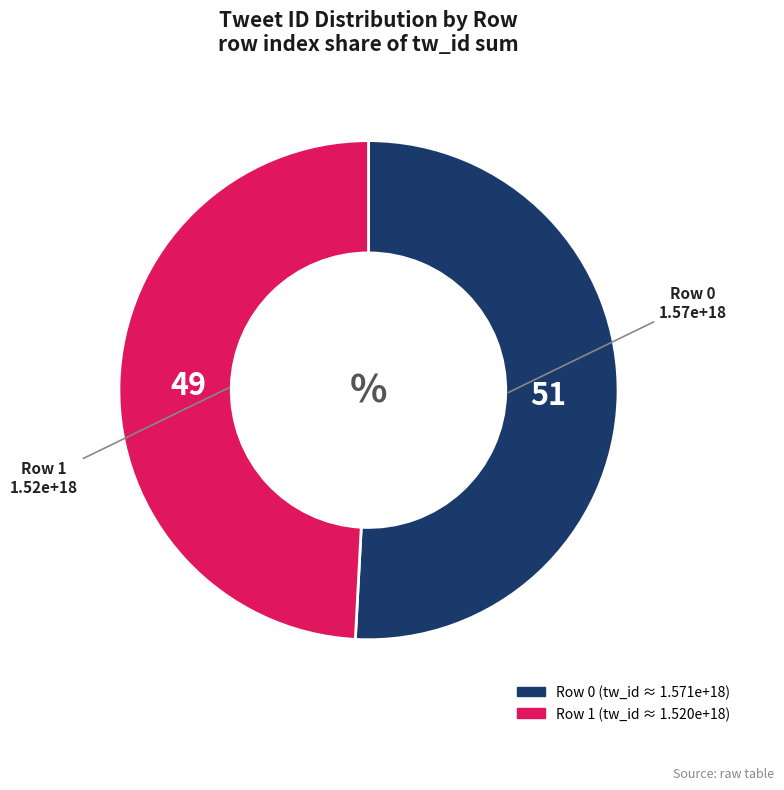

Is there any slice that represents more than half of the pie?

Yes